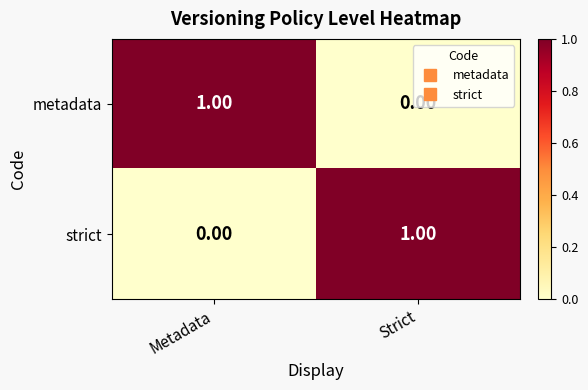

Where is metadata nearest to the value 0?

Strict